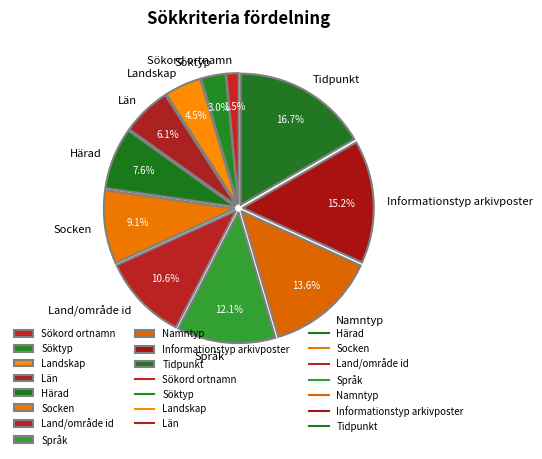

Count the number of slices in the pie.

11